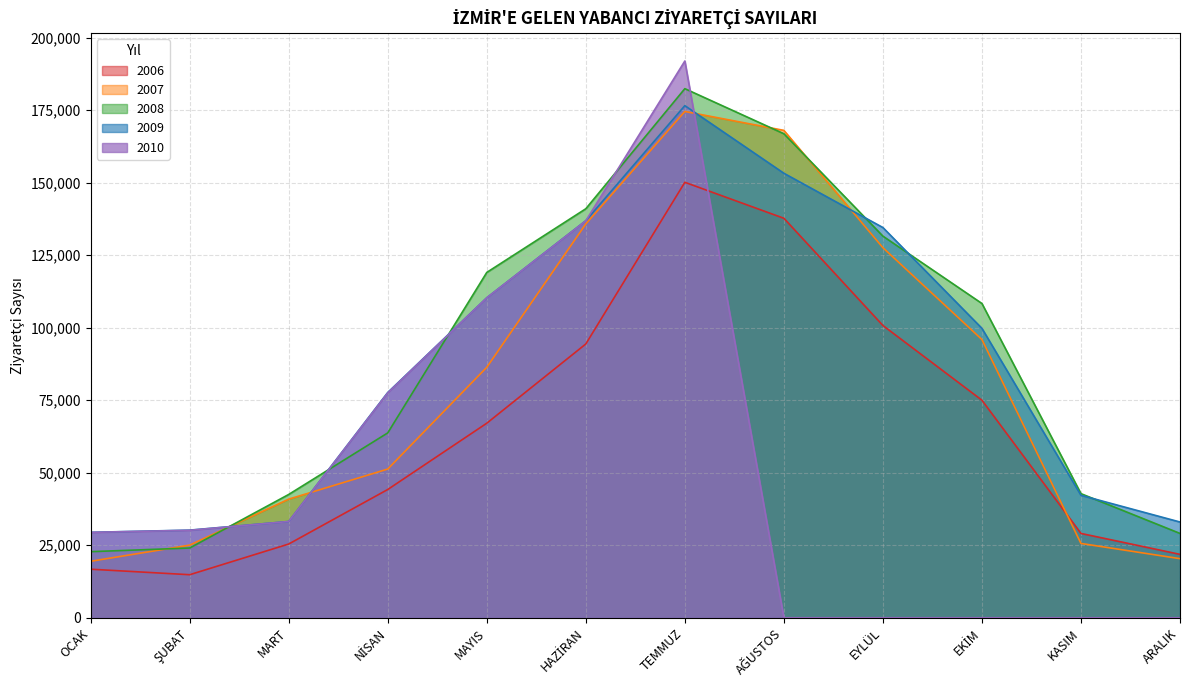

At how many categories does at least one series exceed 45134?

7